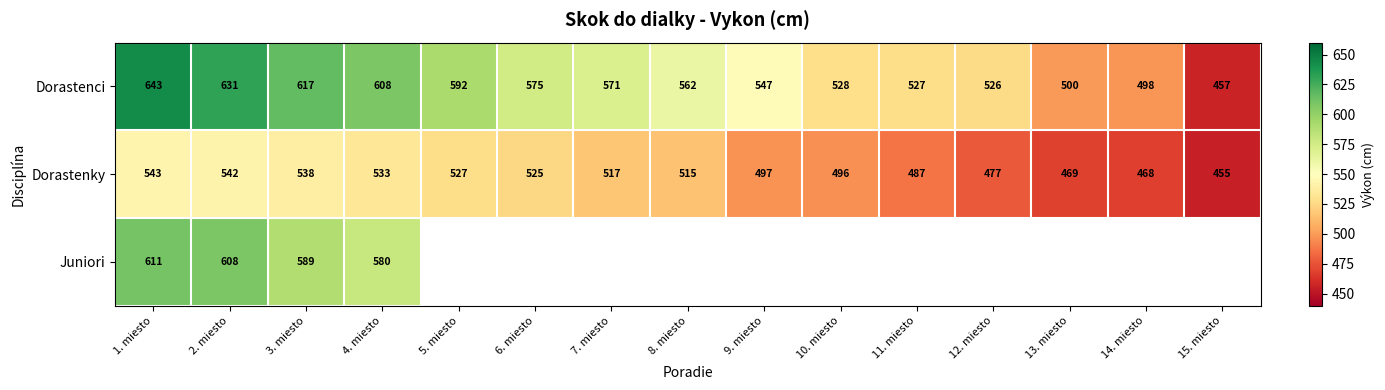

What is the maximum value shown in the chart?

643.0